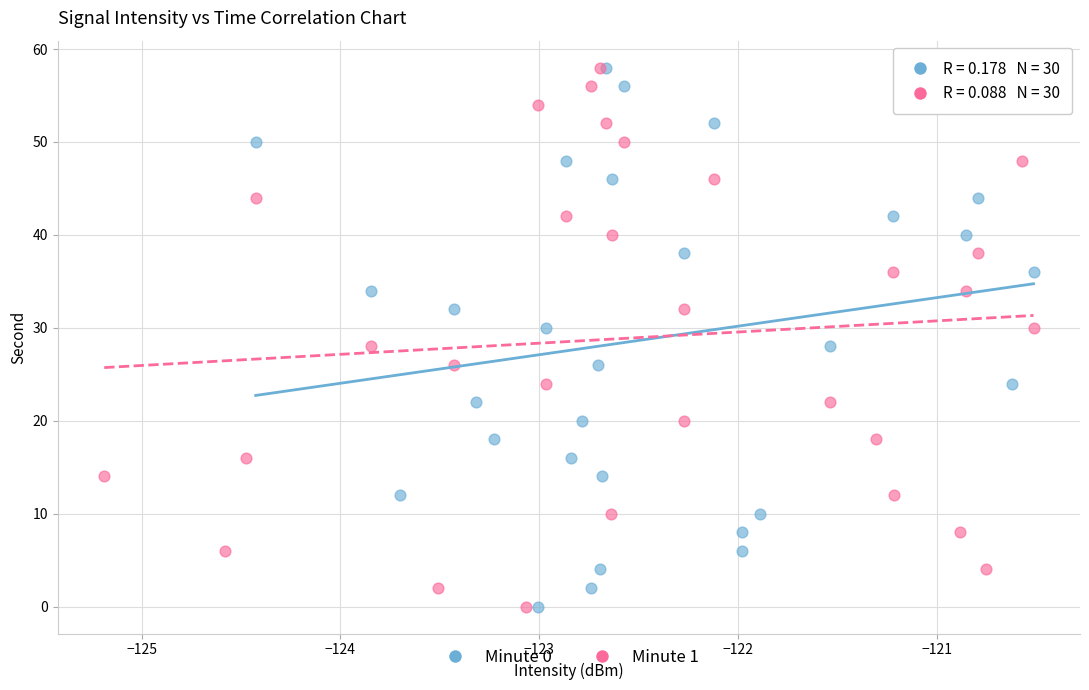

What are all the series names shown in the legend?

Minute 0, Minute 1